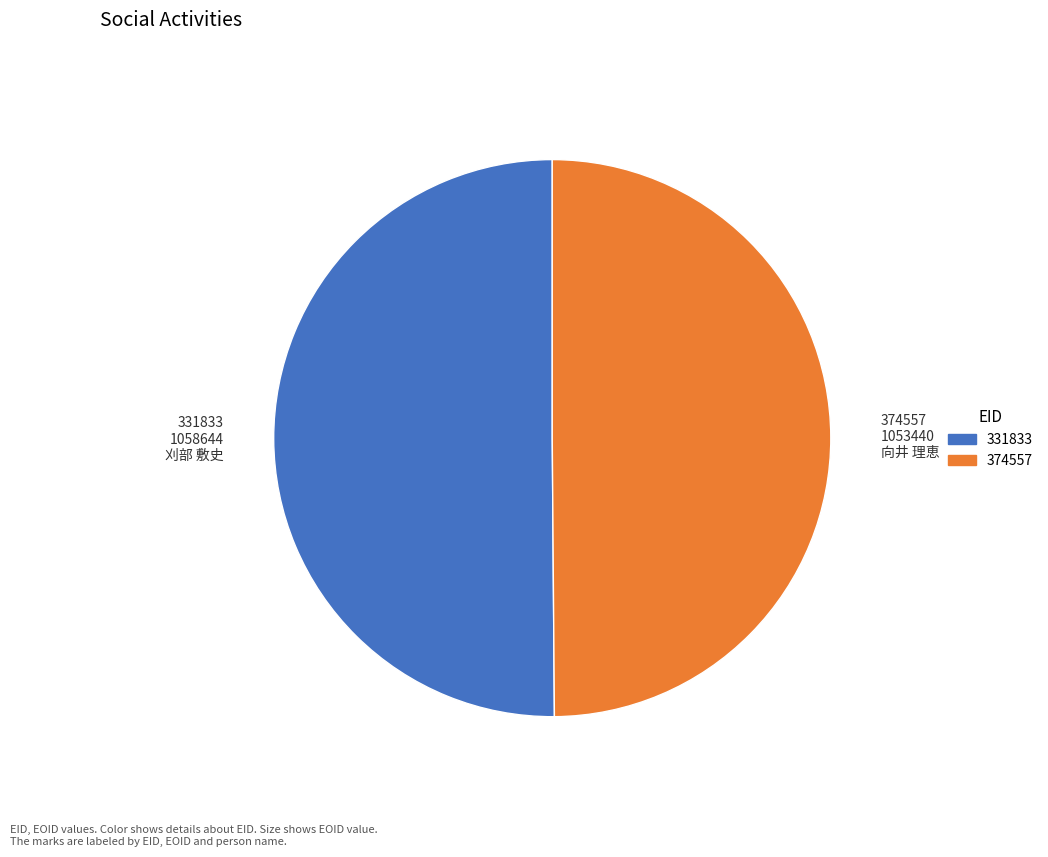

Do 374557 1053440 向井 理恵 and 331833 1058644 刈部 敷史 together represent more than half of the pie?

Yes